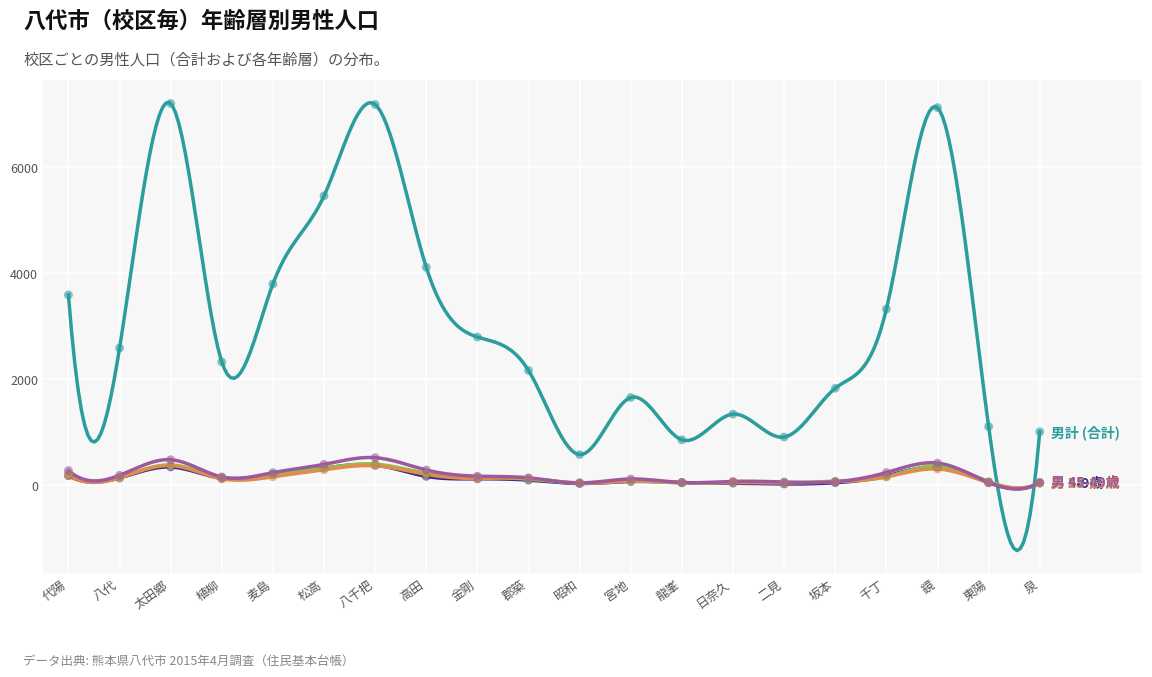

What is the total value across all series at 日奈久?

1510